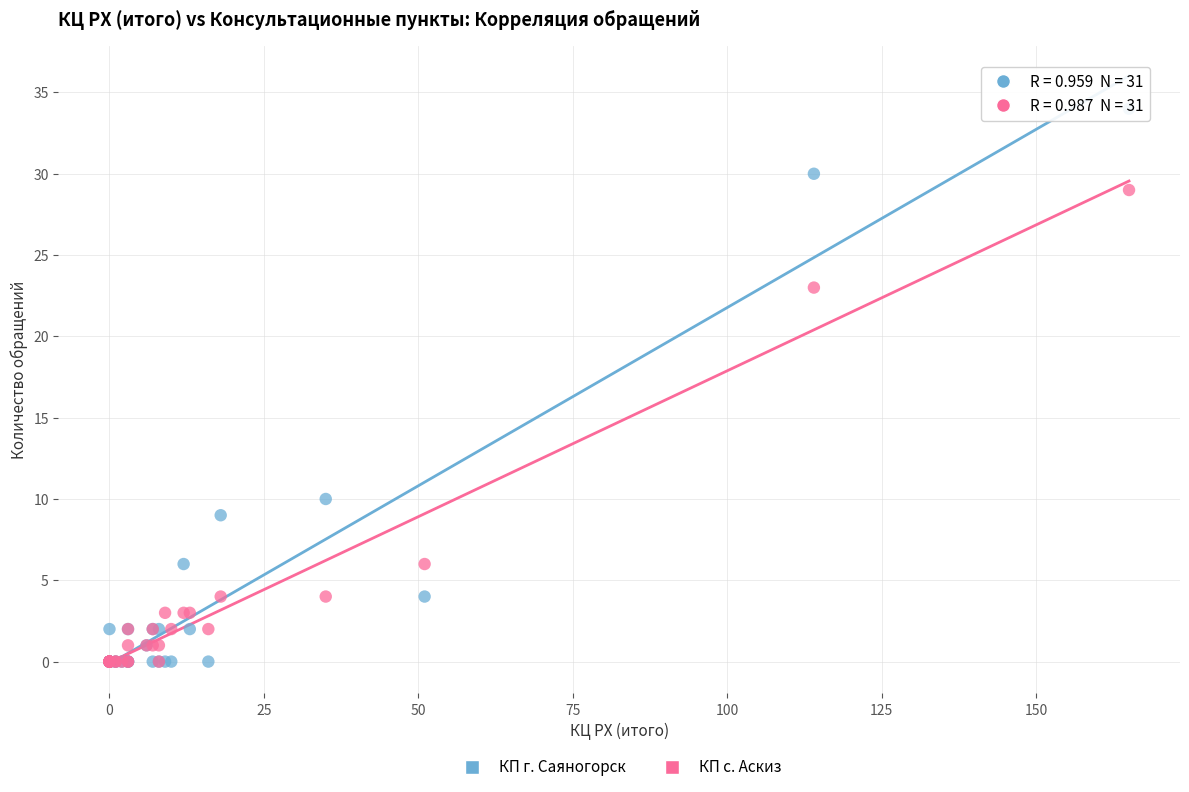

Which series contains the highest Y value?

КП г. Саяногорск